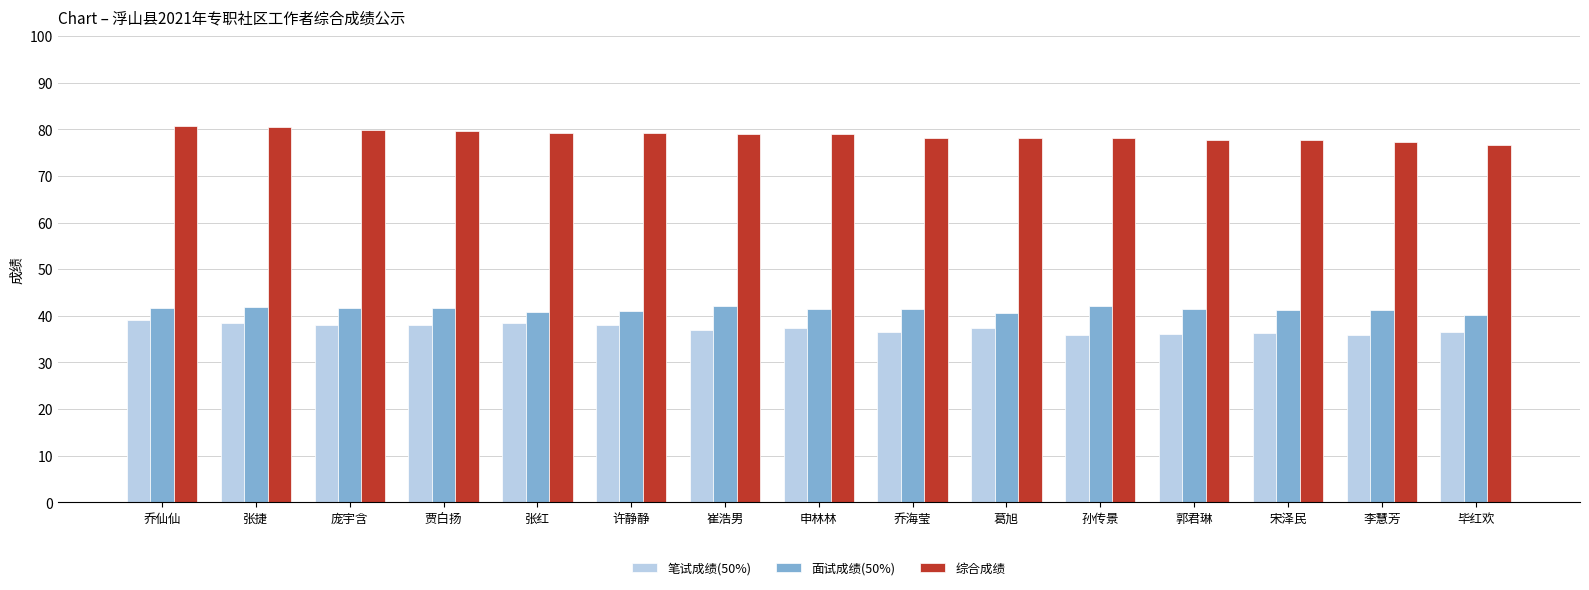

What position from the right is 宋泽民?

3